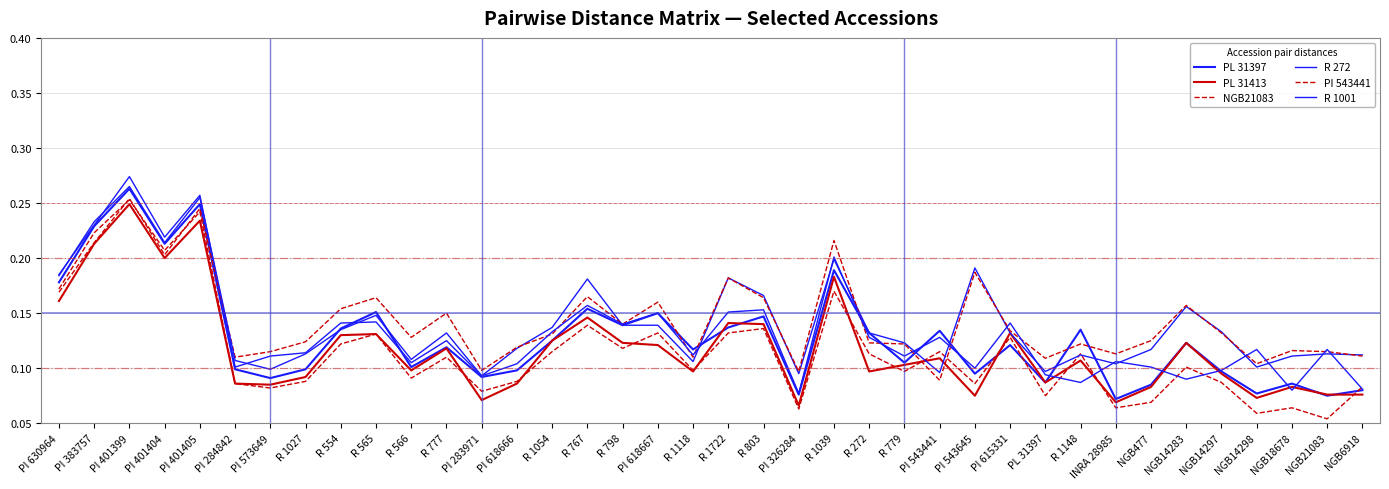

How many lines are shown in the chart?

6